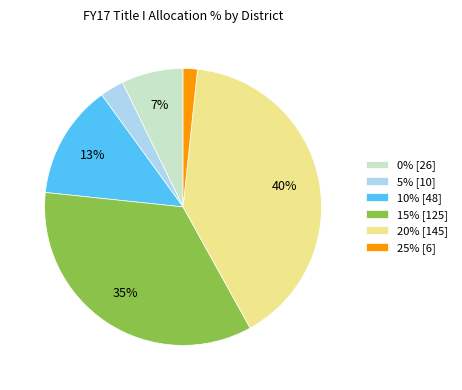

Is there a majority slice in this chart?

No